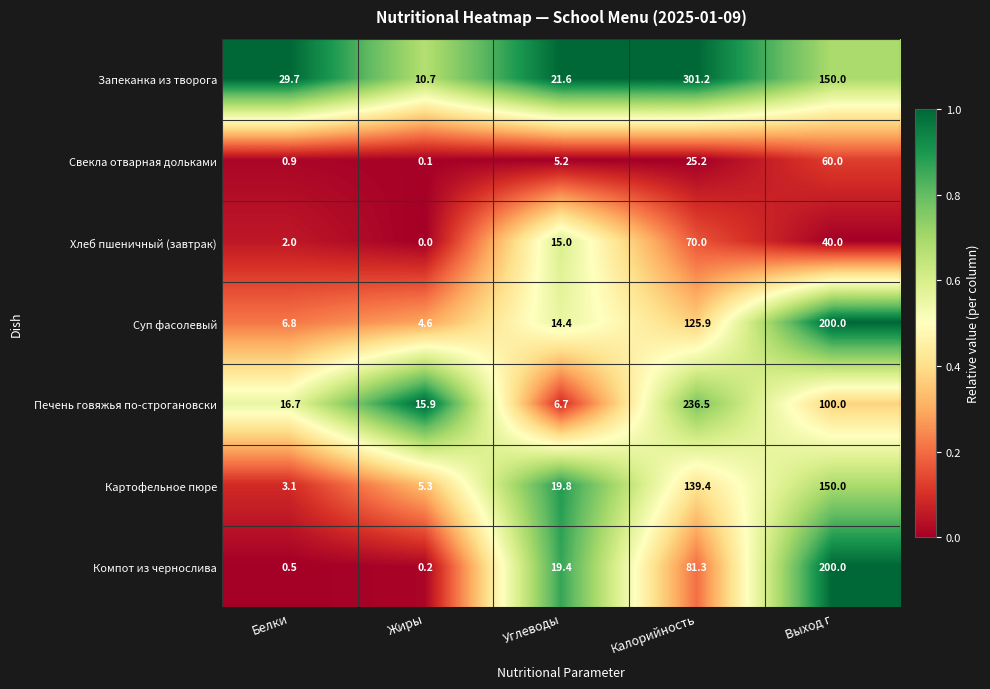

Which series changed the most between Жиры and Углеводы?

Компот из чернослива